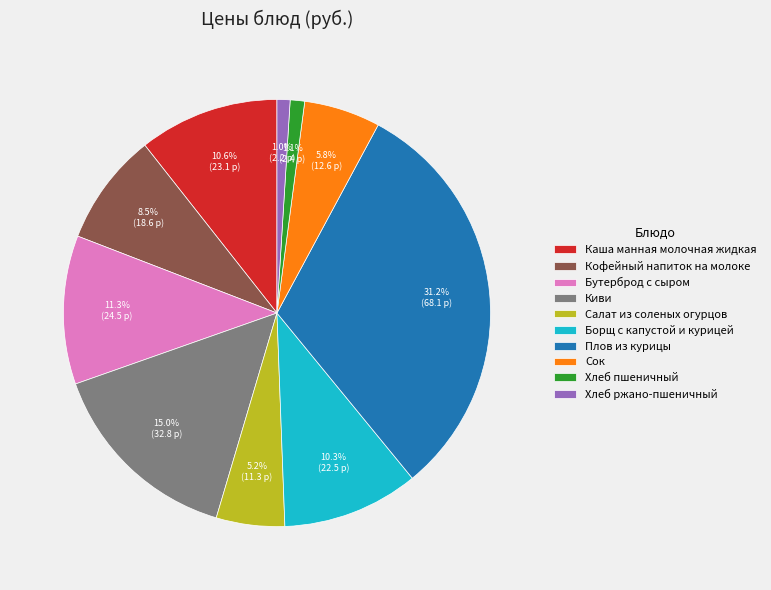

Combined, do Киви and Хлеб ржано-пшеничный account for over 50%?

No